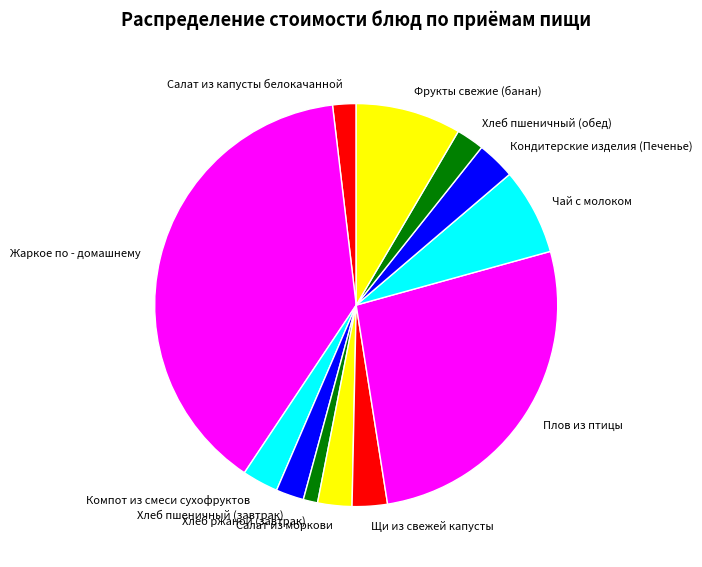

Do Хлеб пшеничный (обед) and Чай с молоком together represent more than half of the pie?

No